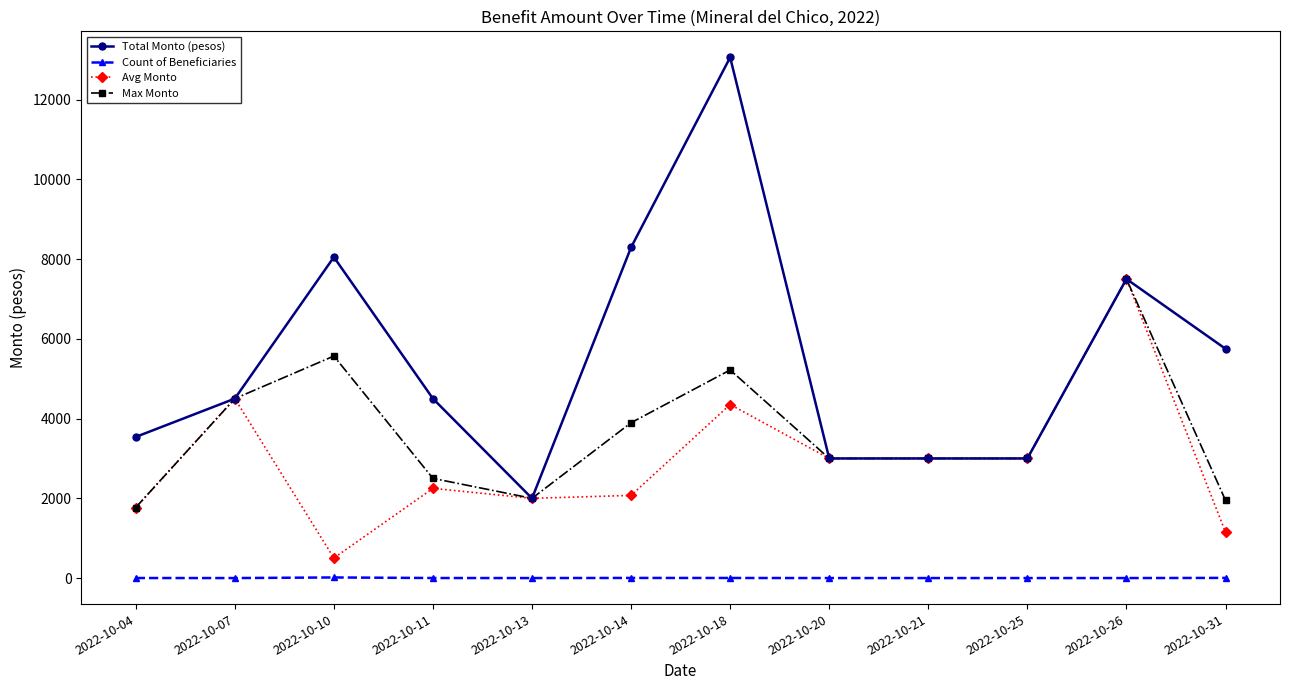

How many categories are shown in the chart?

12